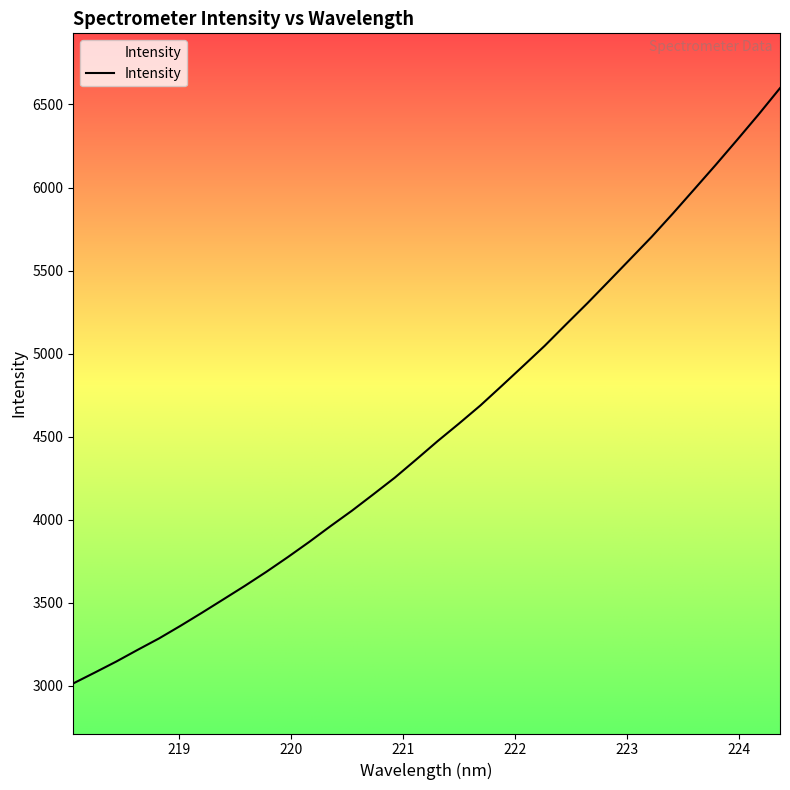

What is the difference between the maximum and minimum values?

3583.2